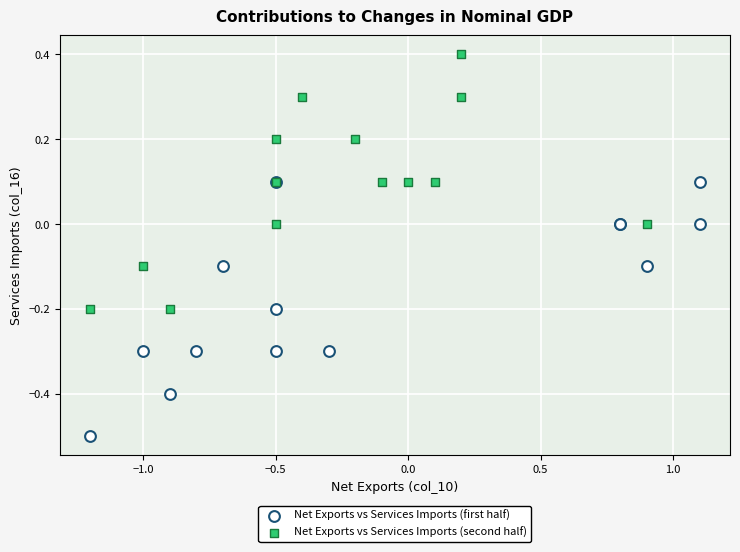

Which series reaches the minimum Y coordinate?

Net Exports vs Services Imports (first half)